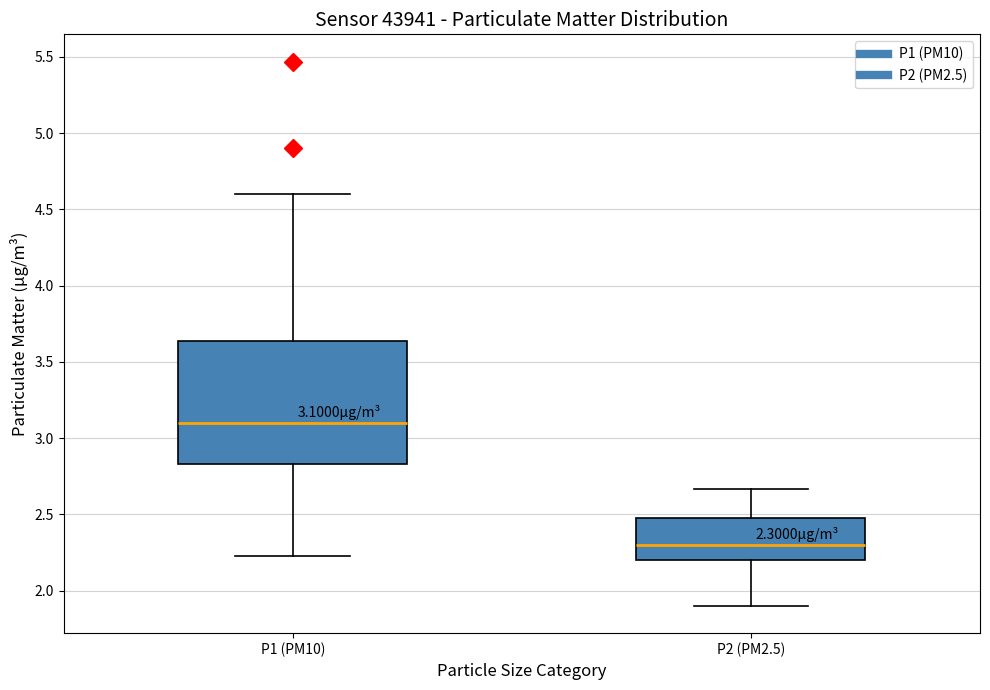

Comparing the boxes themselves (not the whiskers), which one is the tallest?

P1 (PM10)